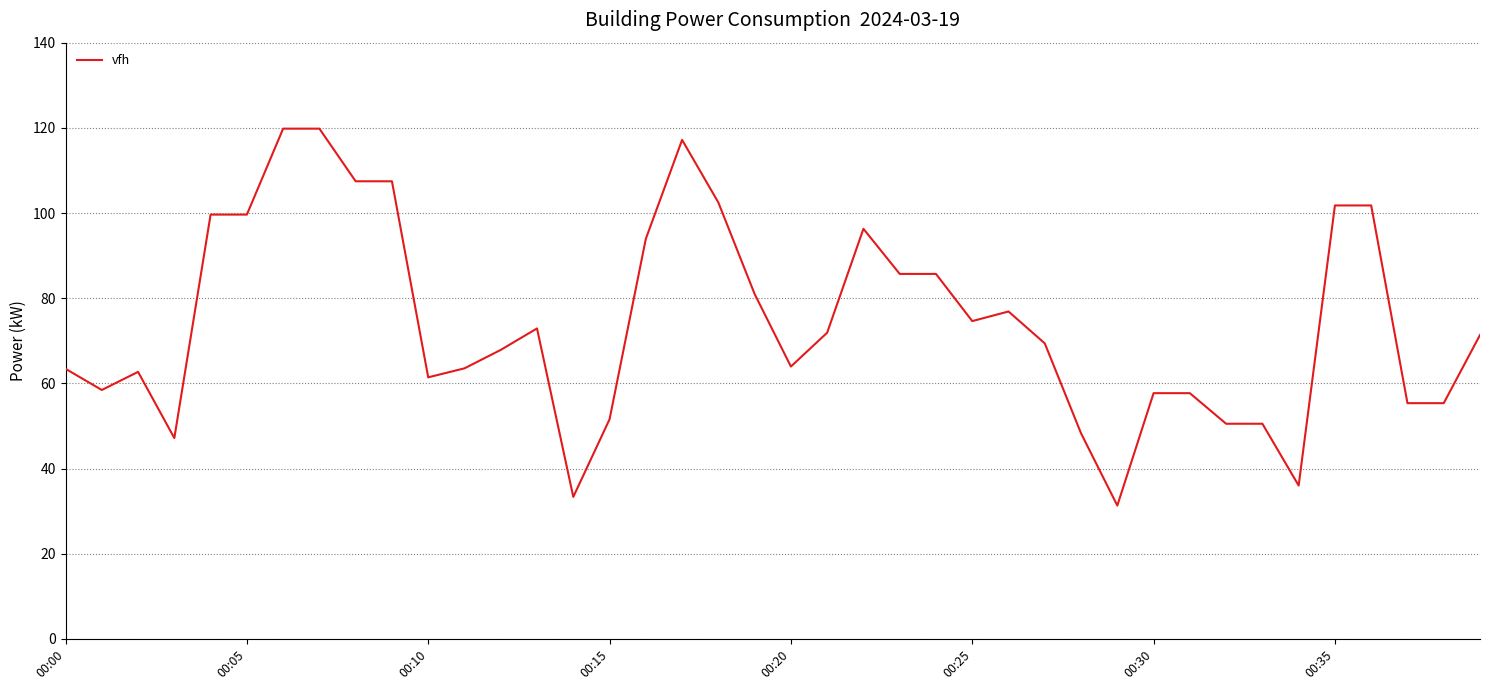

What is the smallest value displayed?

31.3